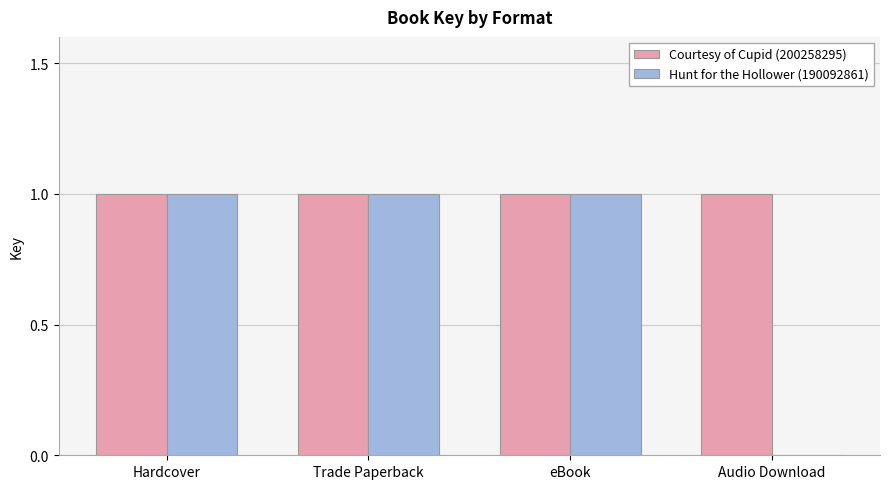

What is the total value across all series at Hardcover?

2